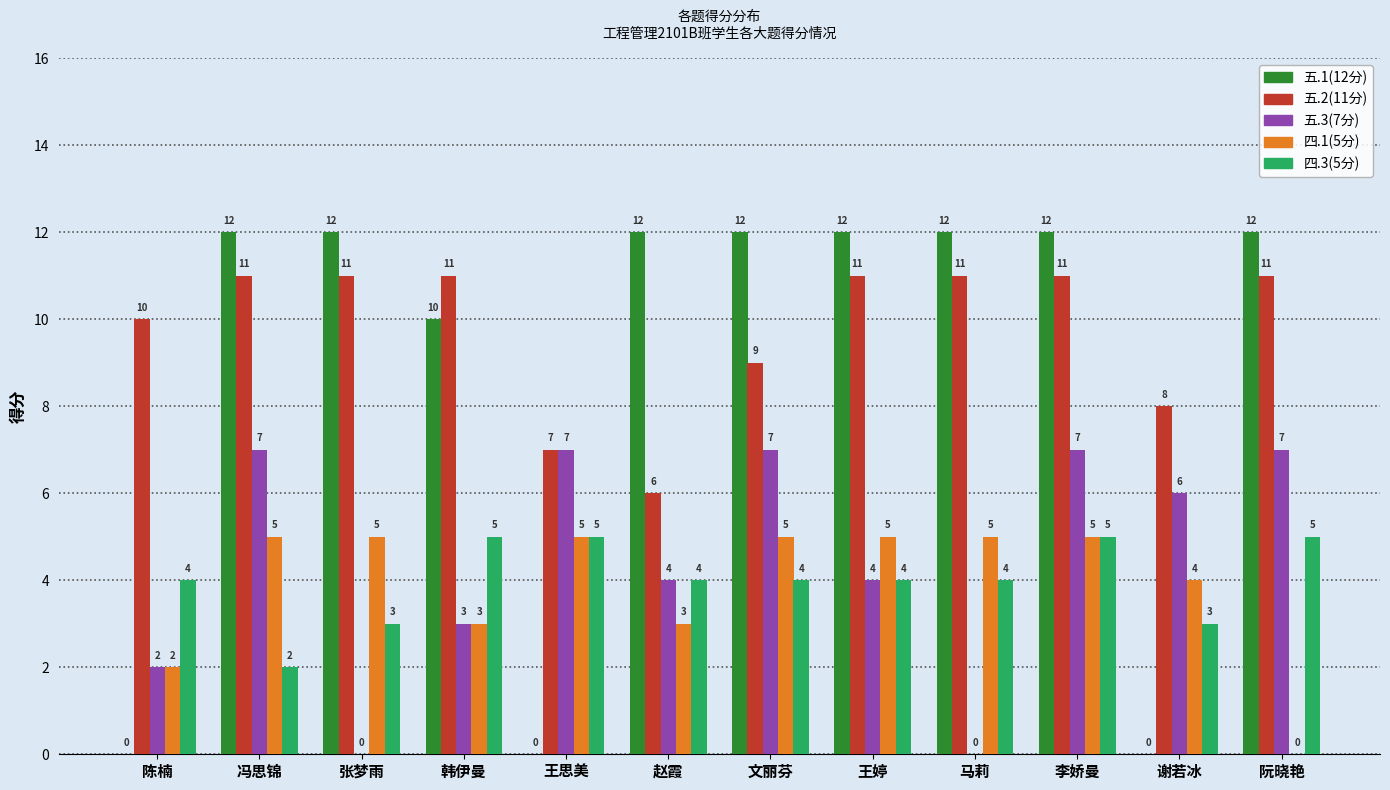

Where does the 五.3(7分) series first go above 6?

冯思锦